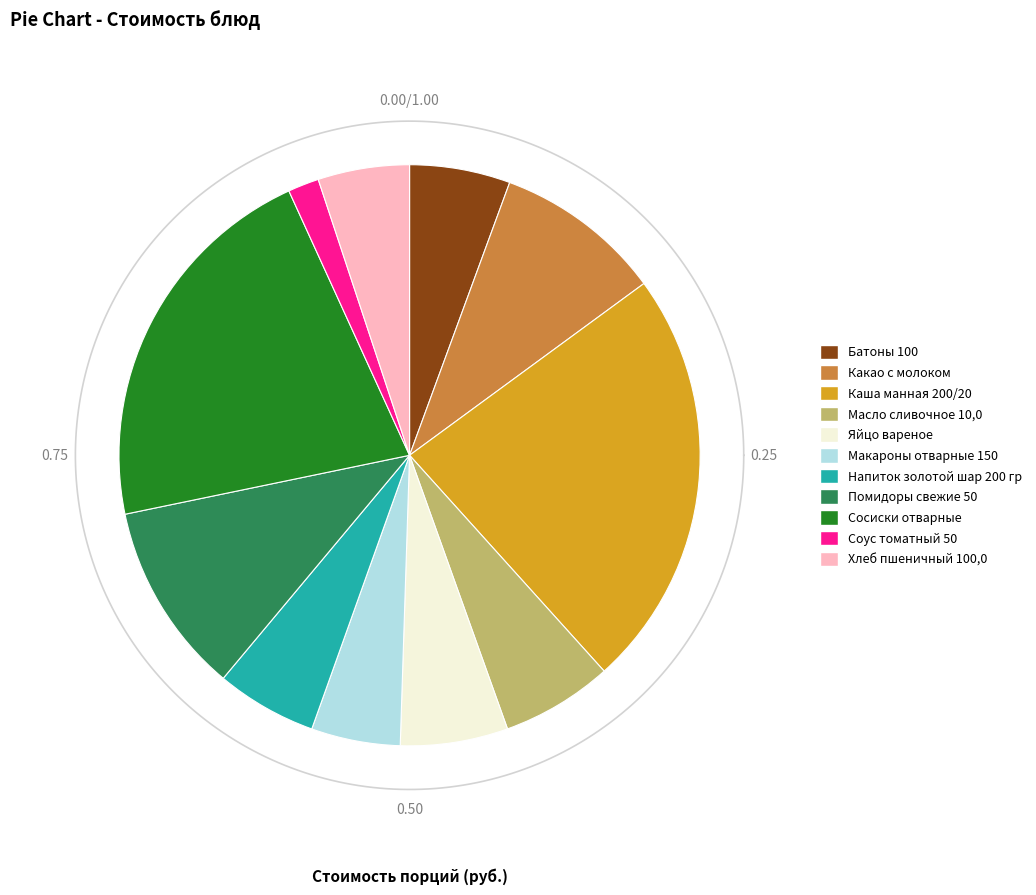

What is the largest slice in the pie chart?

Каша манная 200/20